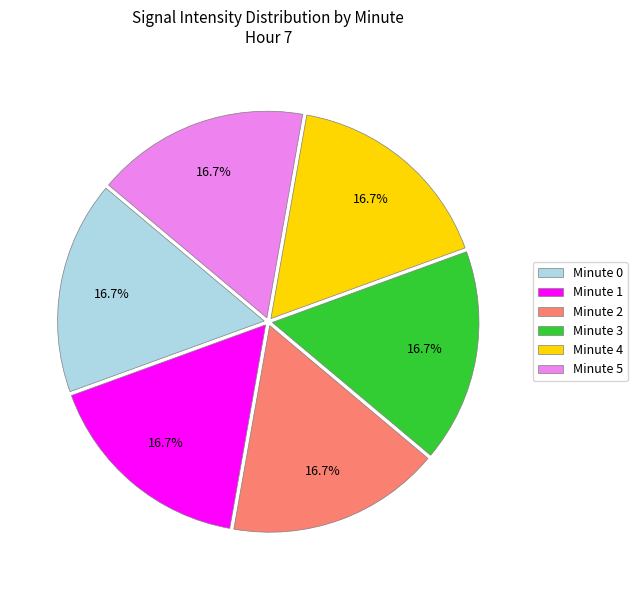

What is the ratio of the value at Minute 2 to the value at Minute 0?

1.0